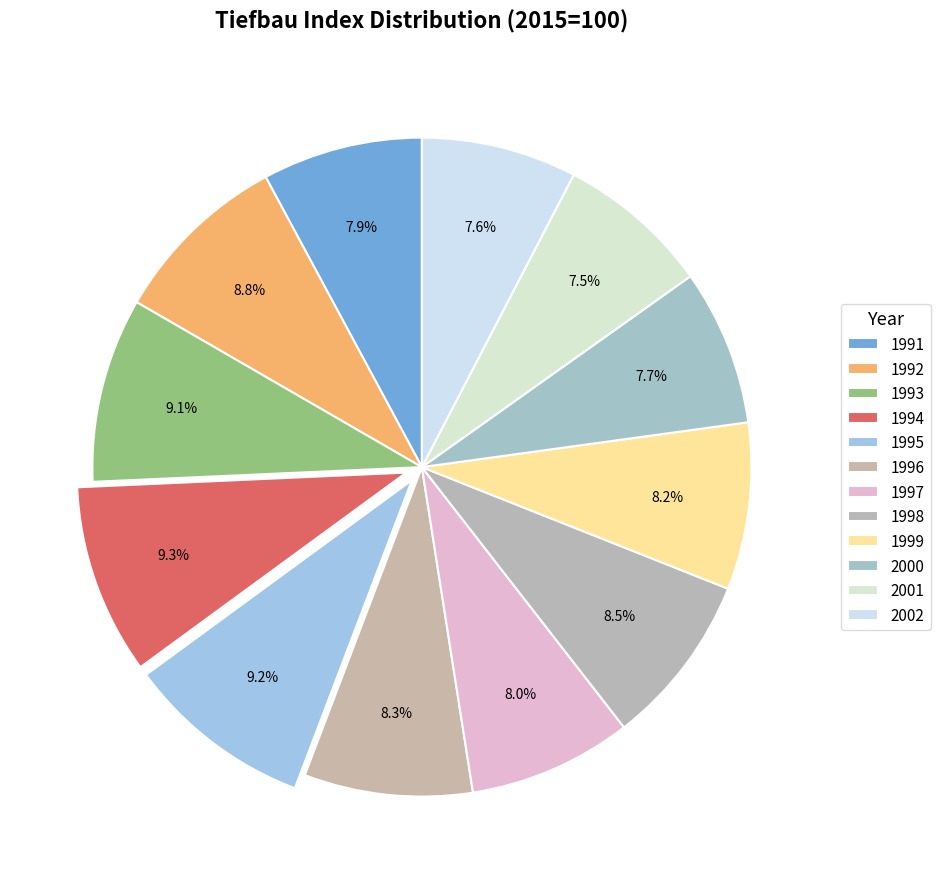

Does 1999 account for over 50% of the chart?

No